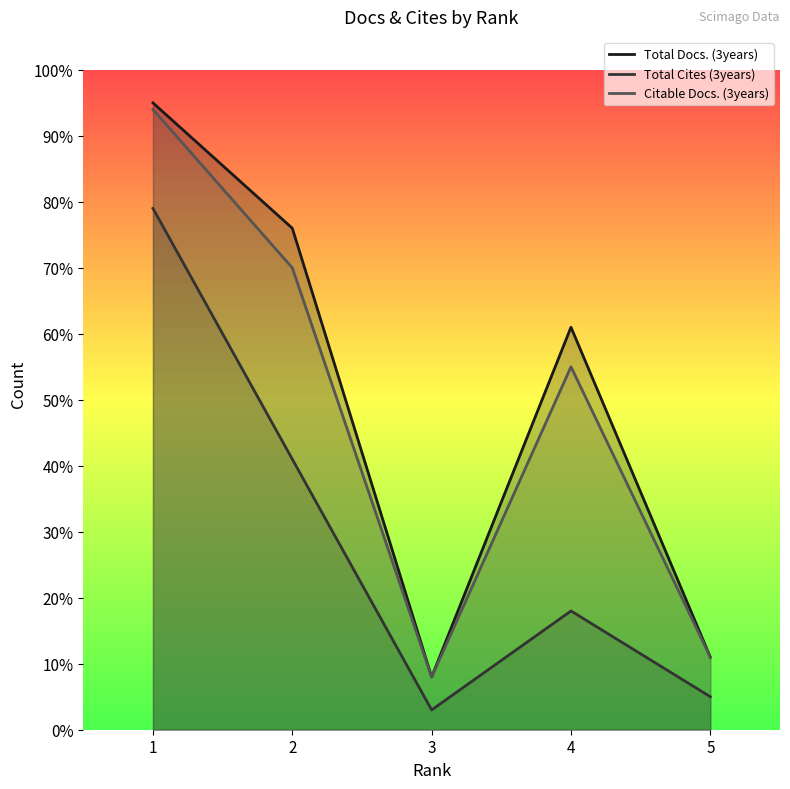

What is the sum of the Total Cites (3years) values at 4 and 2?

59